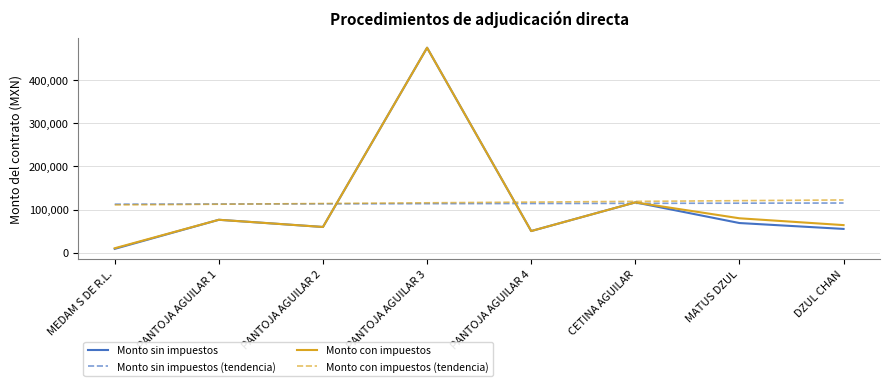

At how many categories does at least one series exceed 387355?

1